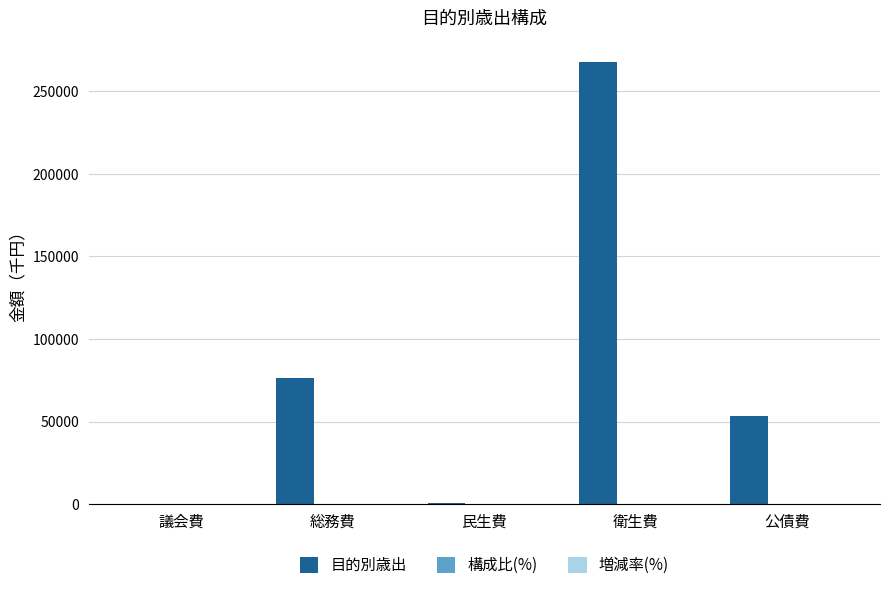

At which category is the sum across all series the highest?

衛生費